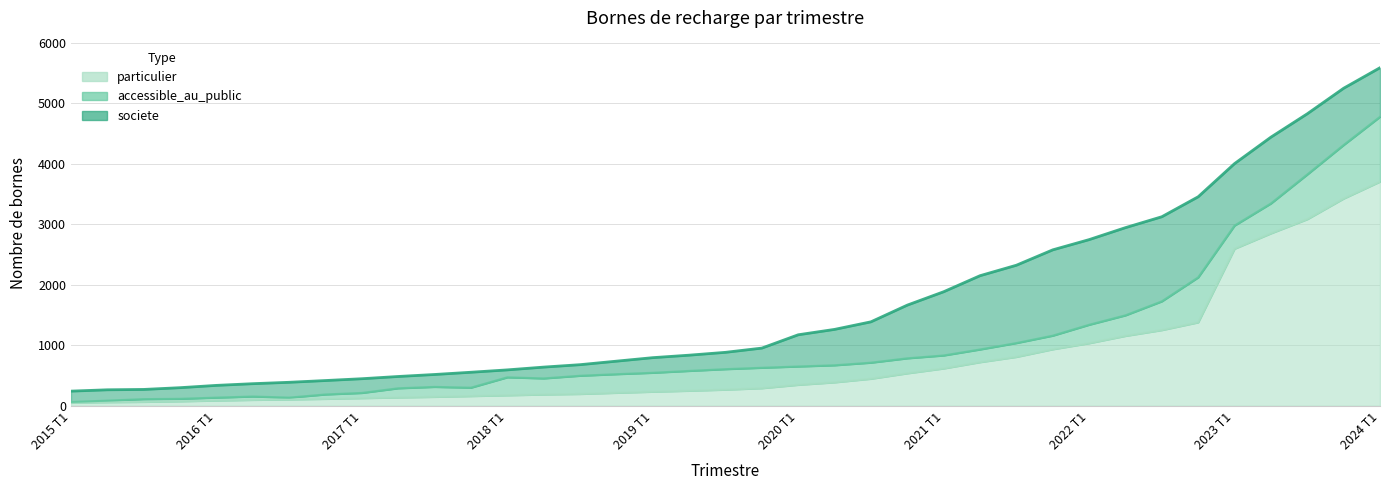

True or false: societe has more than 2 points higher than both neighbors.

False